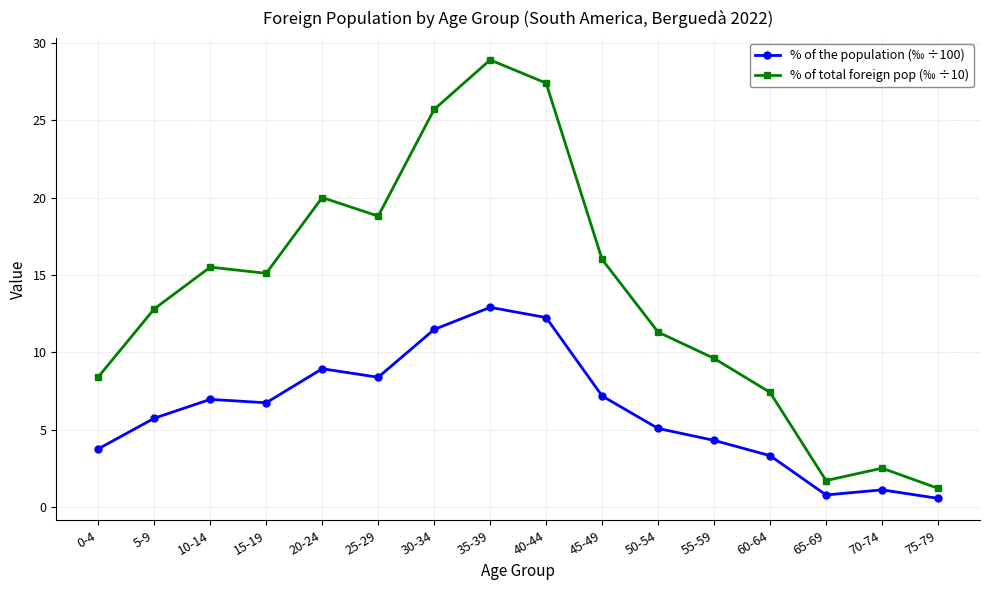

Reading left to right, what are all the values shown in this chart?

% of the population (‰ ÷100): 3.8	5.7	7.0	6.7	8.9	8.4	11.5	12.9	12.2	7.2	5.1	4.3	3.3	0.8	1.1	0.6
% of total foreign pop (‰ ÷10): 8.4	12.8	15.5	15.1	20.0	18.8	25.7	28.9	27.4	16.0	11.3	9.6	7.4	1.7	2.5	1.2